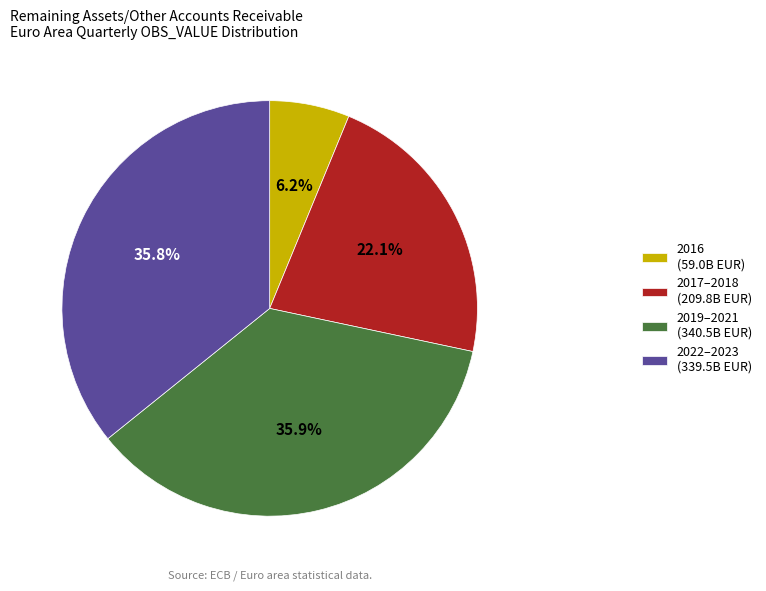

How much of the chart is everything except 2022–2023 (339.5B EUR)?

64.2%